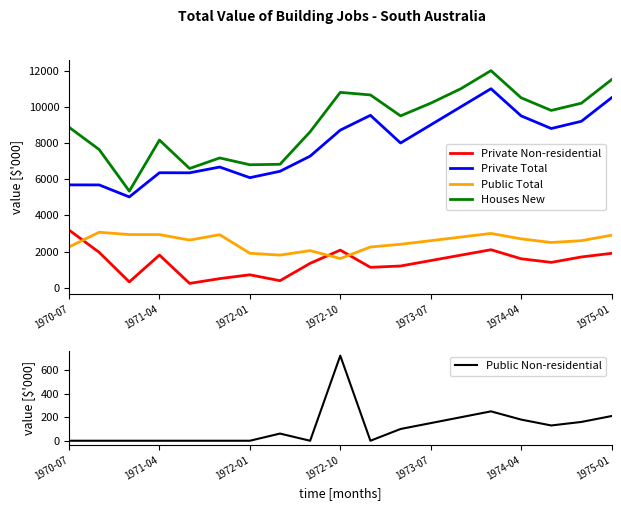

In Houses New, how many points are higher than both neighbors (excluding endpoints)?

4